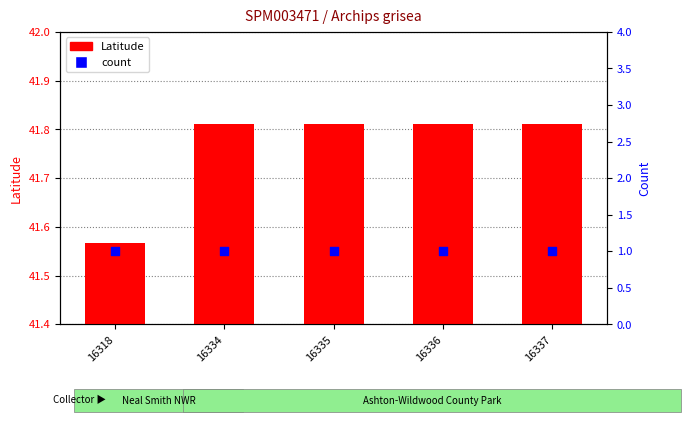

At which category is the sum across all series the highest?

16334